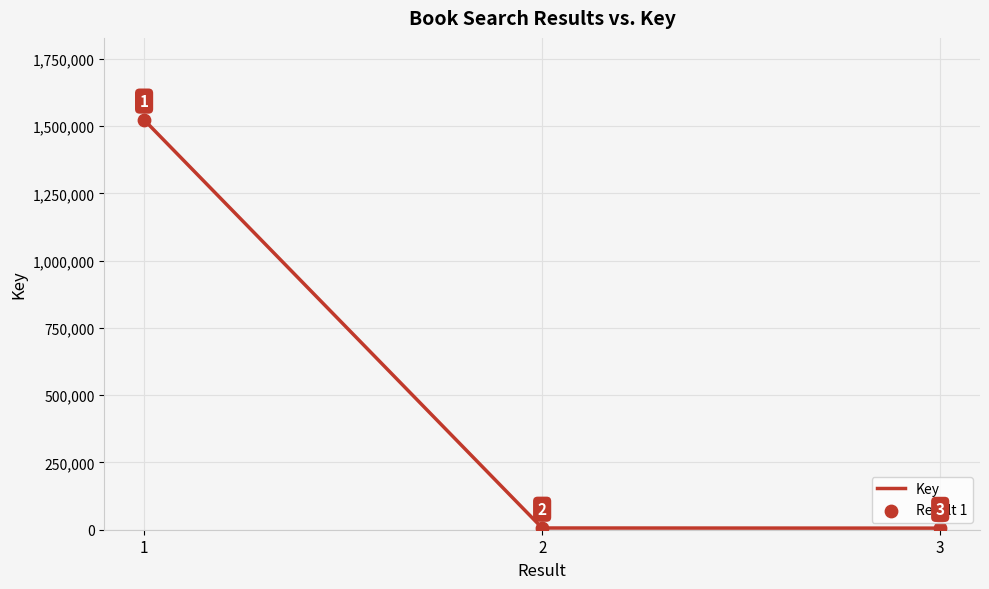

What is the ratio of the value at 1 to the value at 2?

235.9